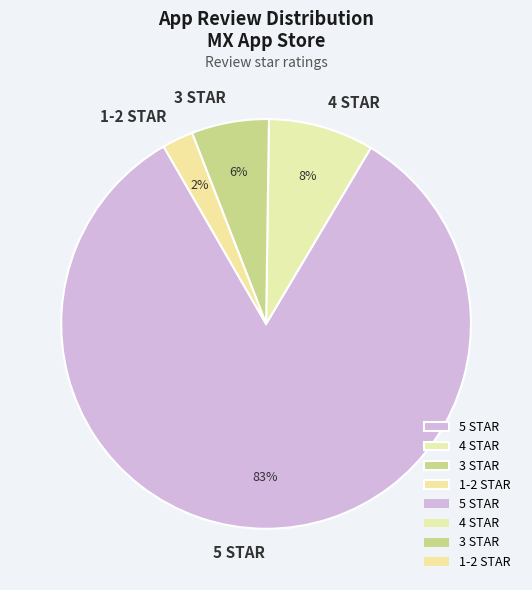

Combined, do 4 STAR and 1-2 STAR account for over 50%?

No